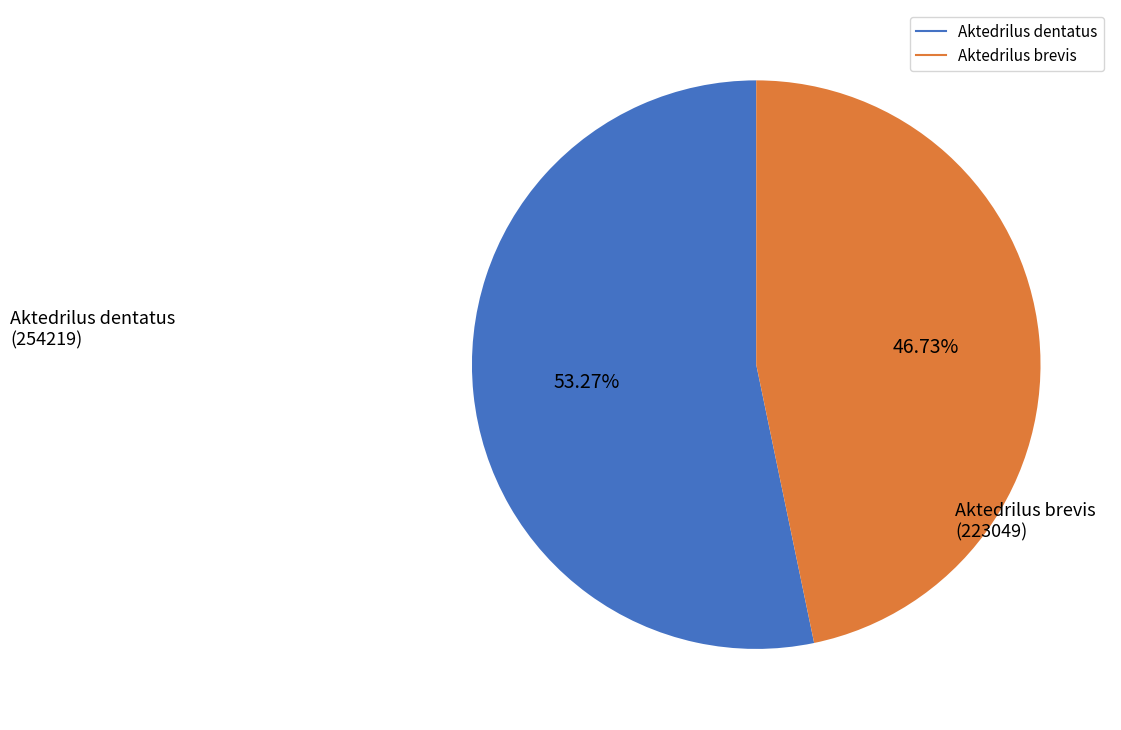

How many segments does this pie chart have?

2